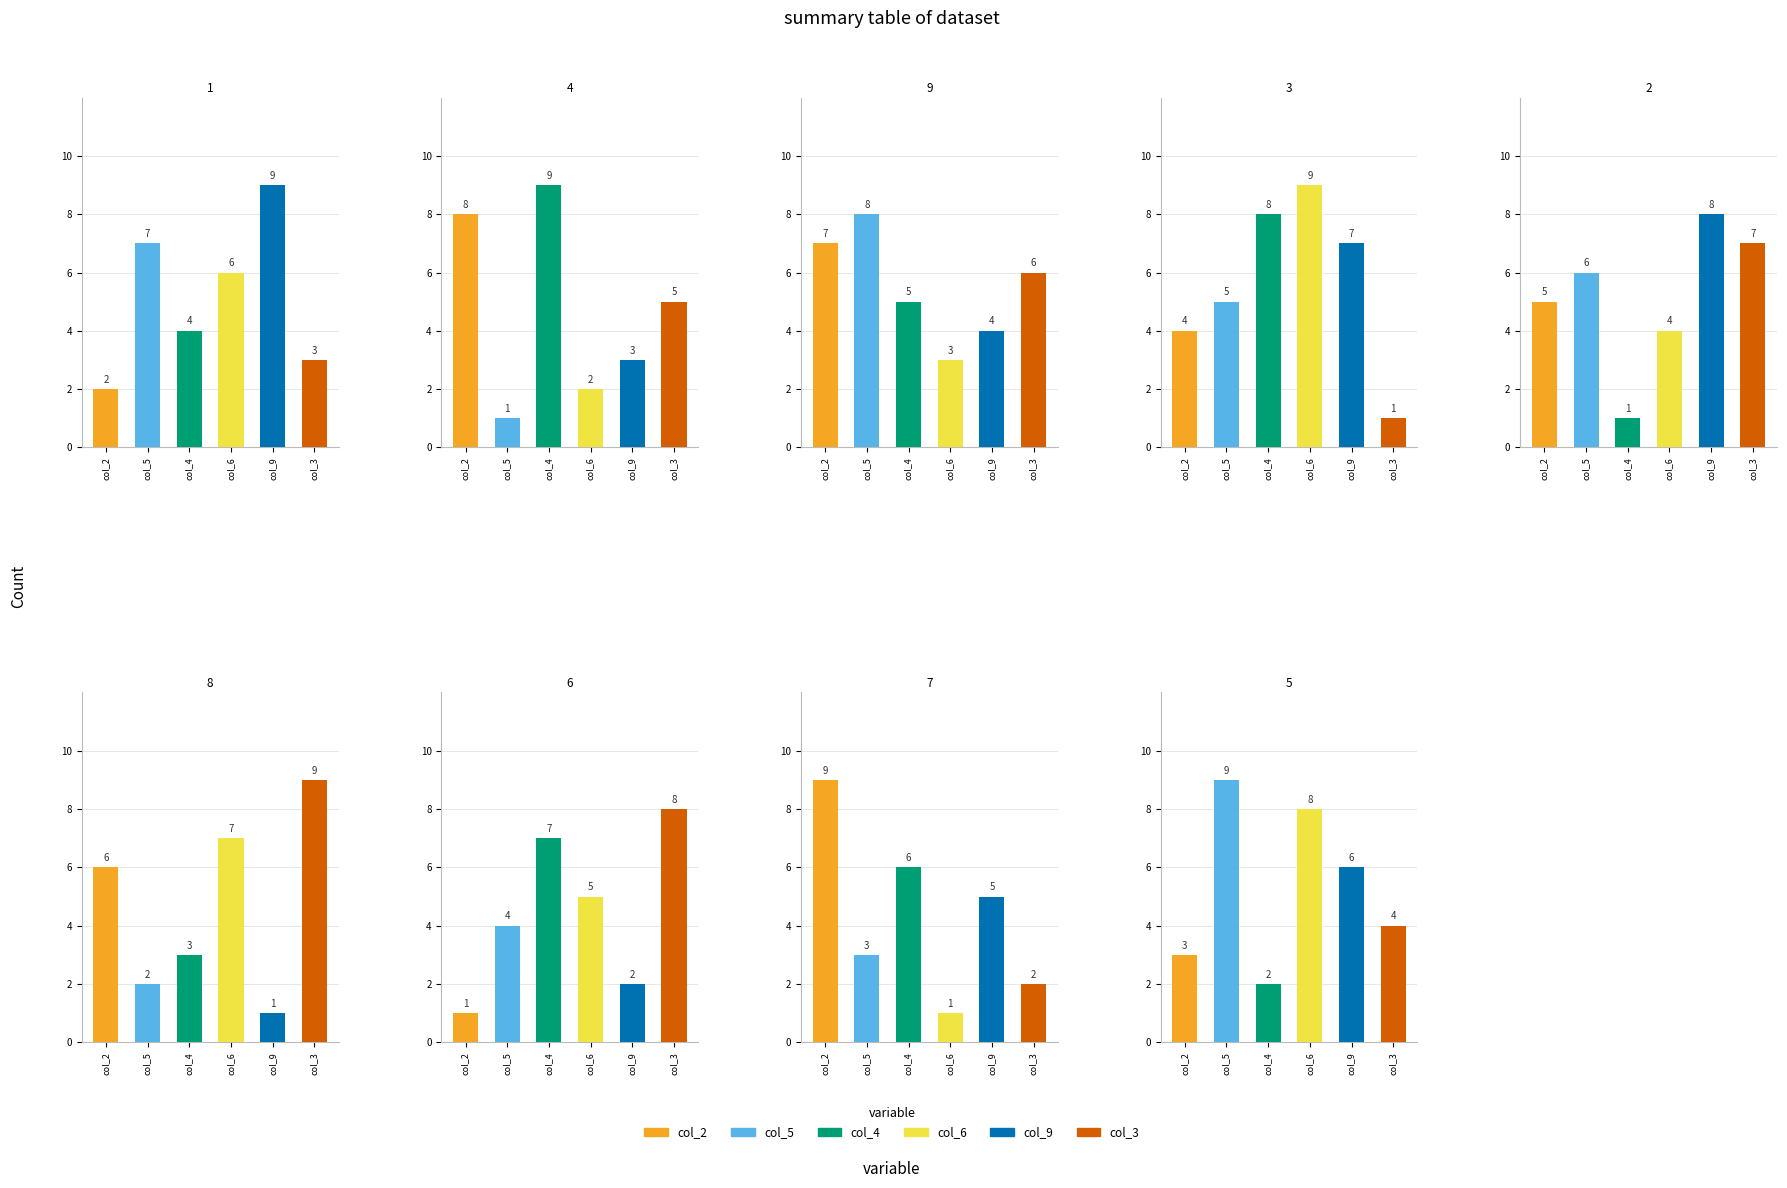

Is the value of col_4 at 1 greater than the value of col_3 at 7?

Yes